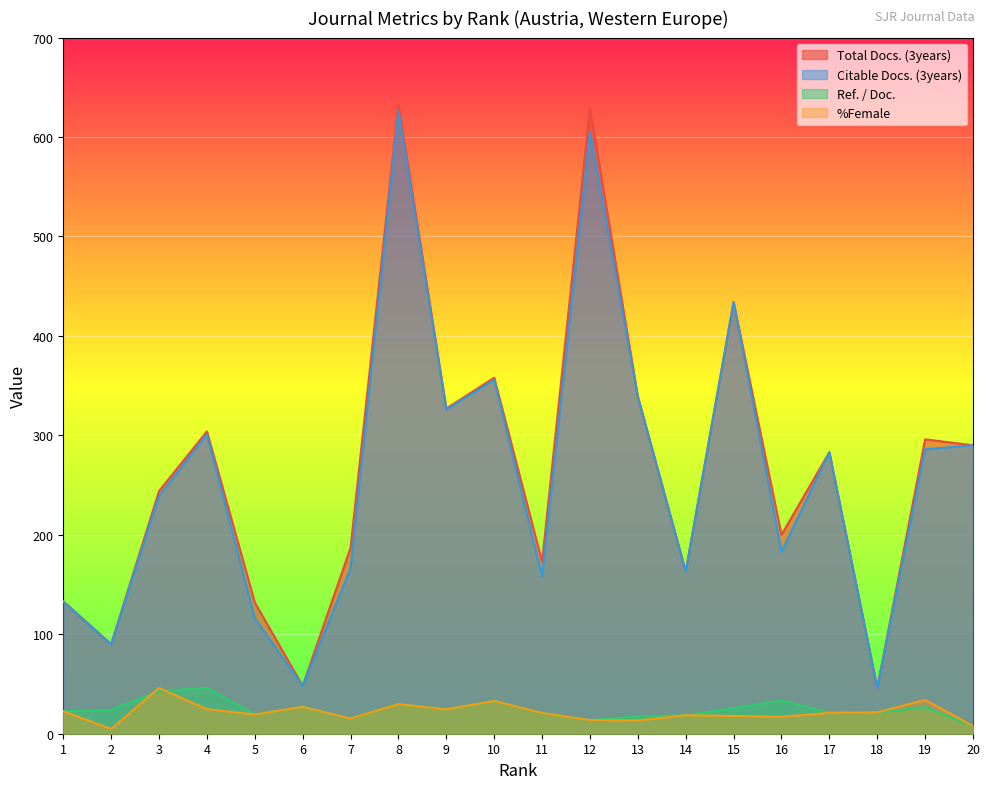

Is the value of Citable Docs. (3years) at 14 greater than the value of %Female at 5?

Yes